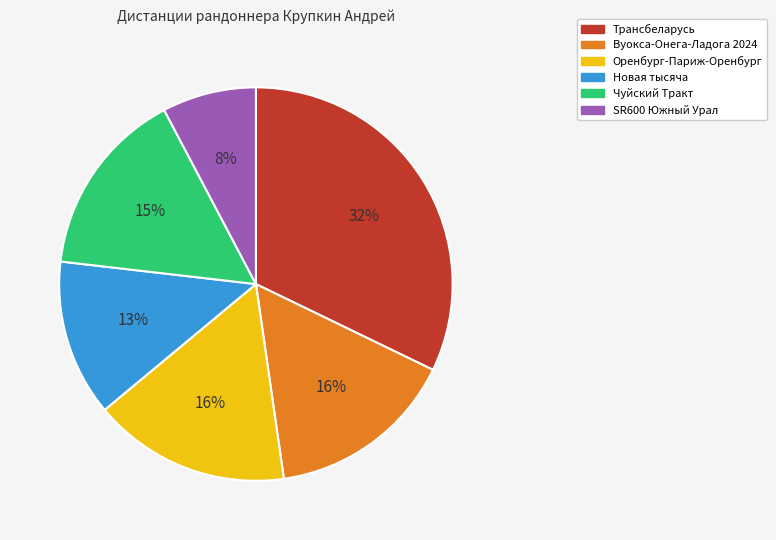

Do Новая тысяча and Чуйский Тракт together represent more than half of the pie?

No